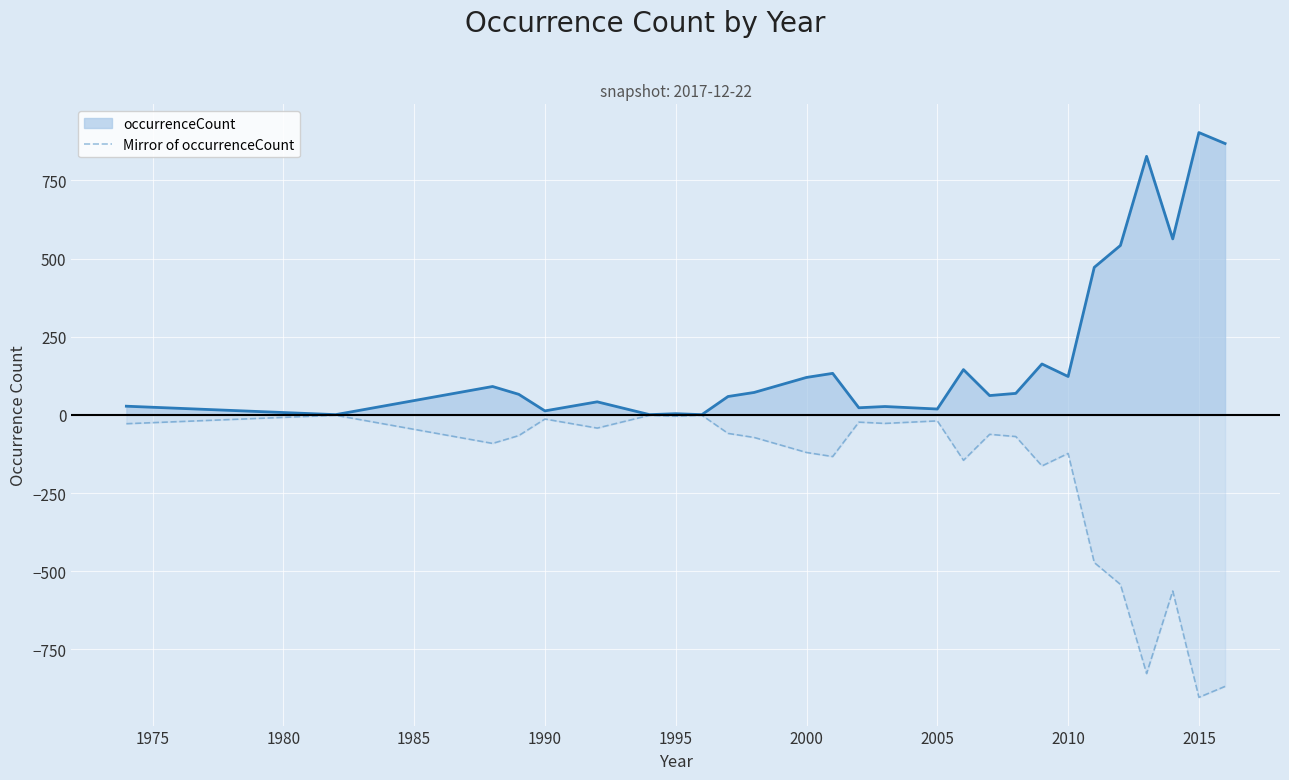

What is the greatest value displayed?

903